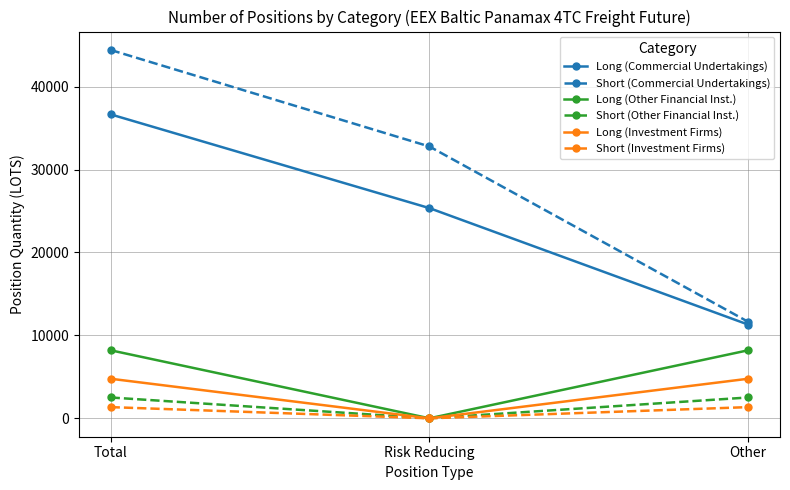

What is the difference between the second highest and minimum values in the Short (Commercial Undertakings) series?

21138.4